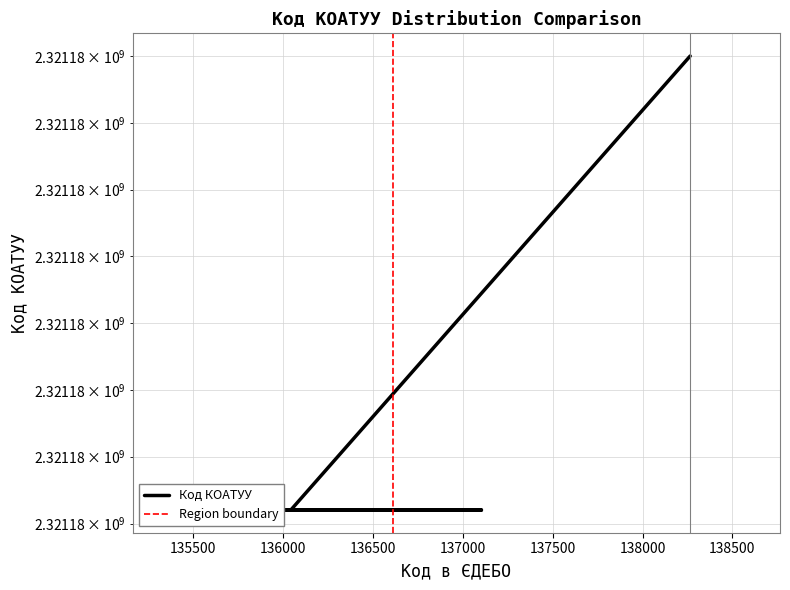

What is the sum of the values at 137103 and 138265?

4642363602